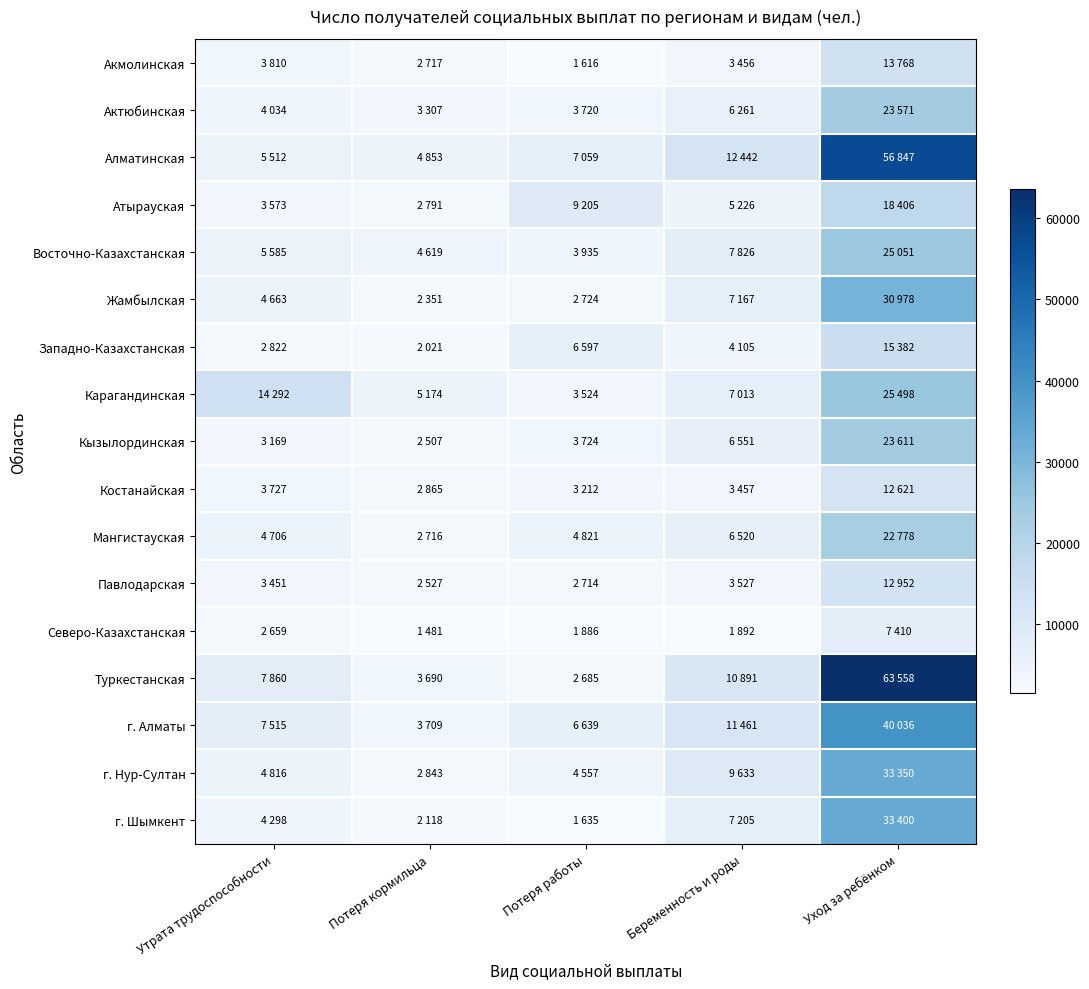

At which category is the sum across all series the highest?

Уход за ребёнком